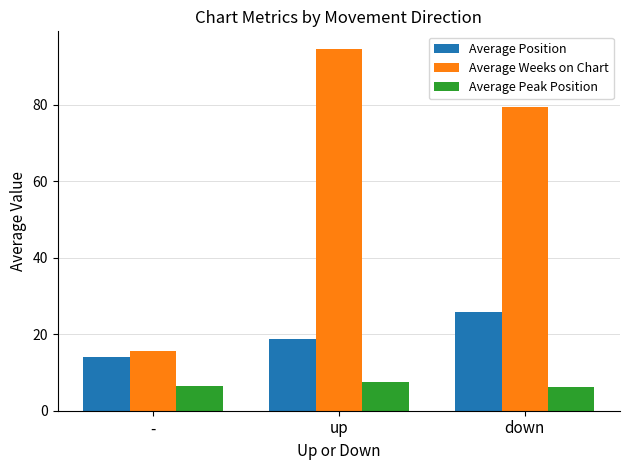

What is the lowest value of the Average Weeks on Chart series?

15.7